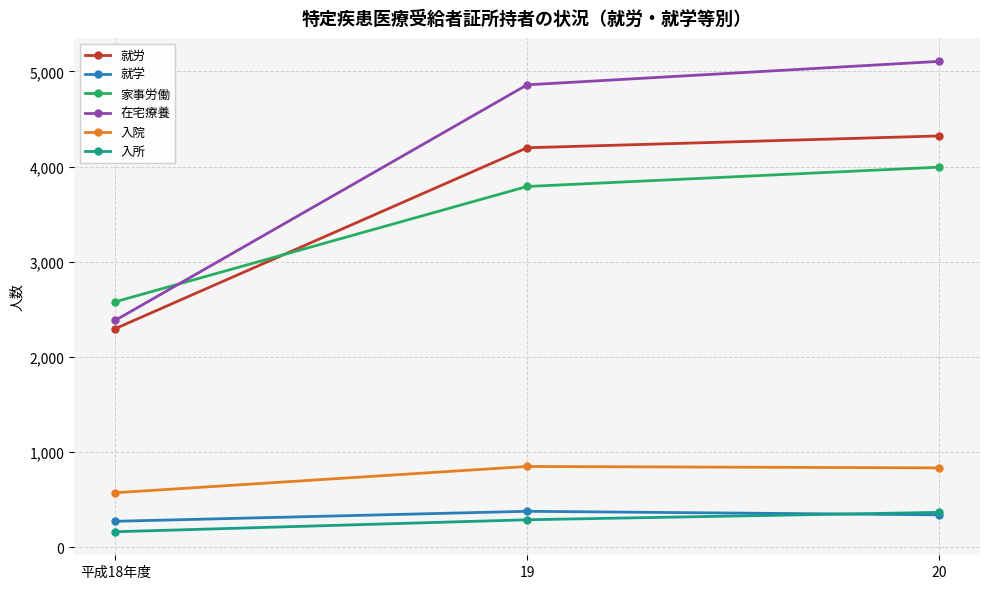

What is the difference between the maximum and minimum values in the 入所 series?

204